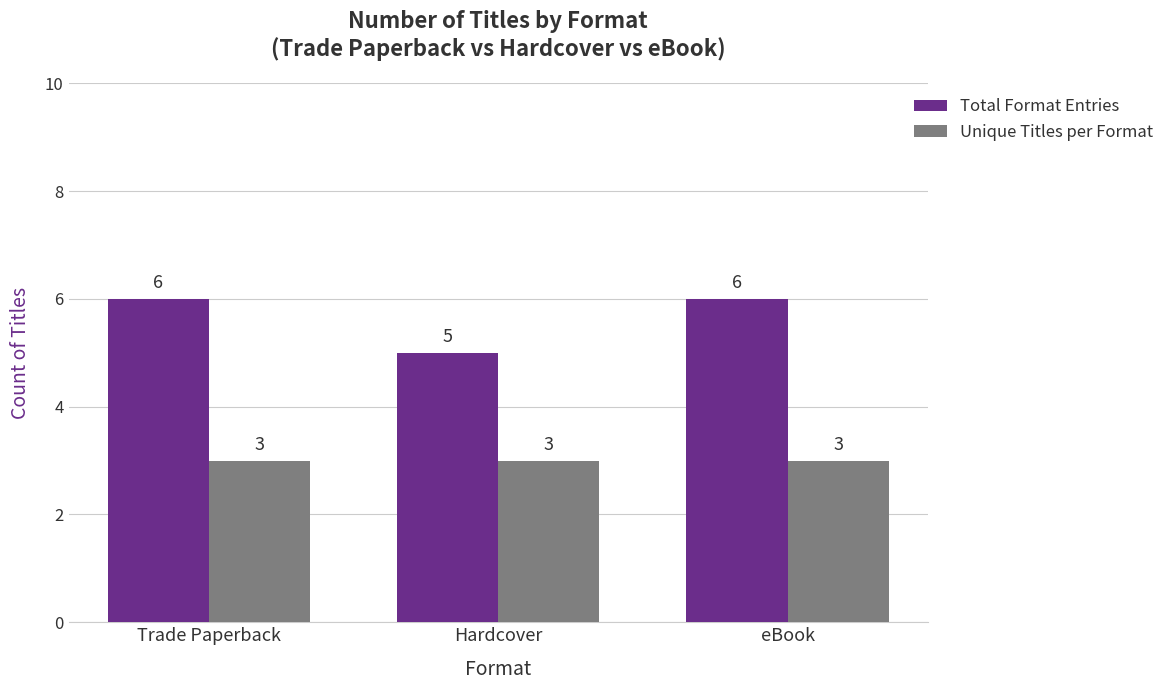

Which series has the largest range (max minus min)?

Total Format Entries